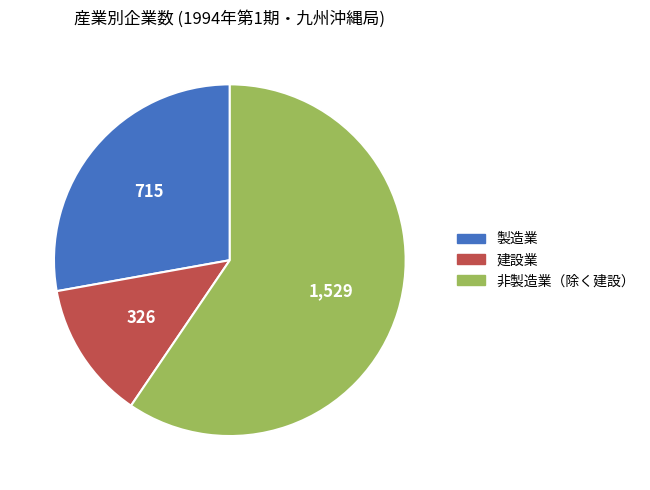

Is there any slice that represents more than half of the pie?

Yes